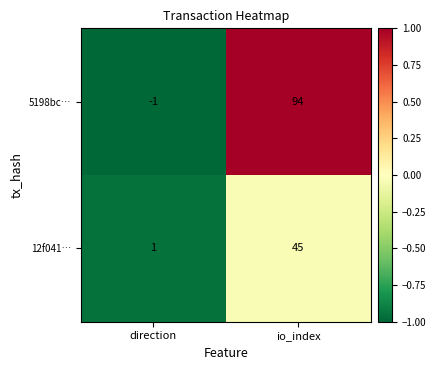

Count the number of data series in this chart.

2